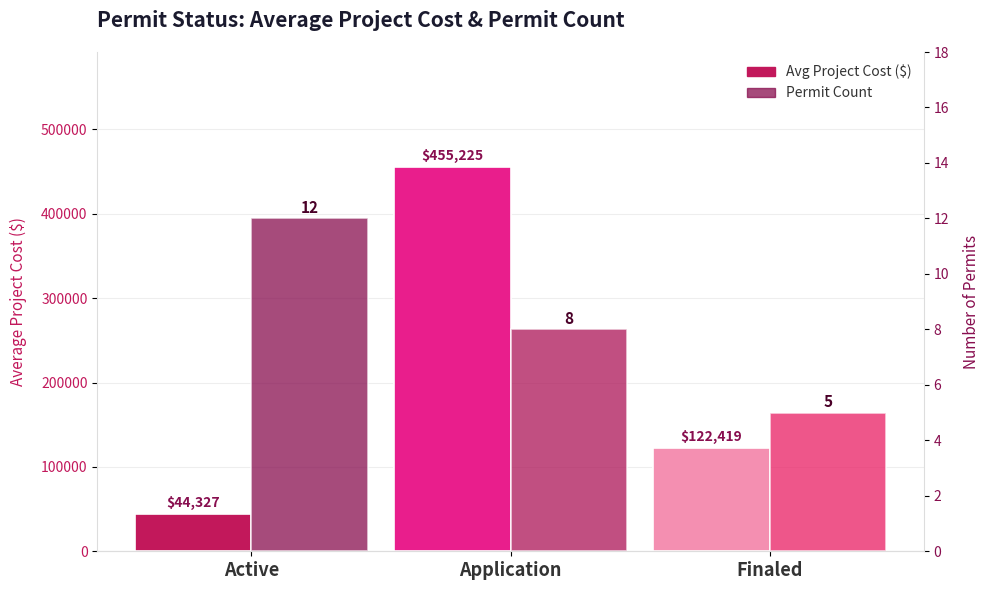

At how many categories does at least one series exceed 450590?

1